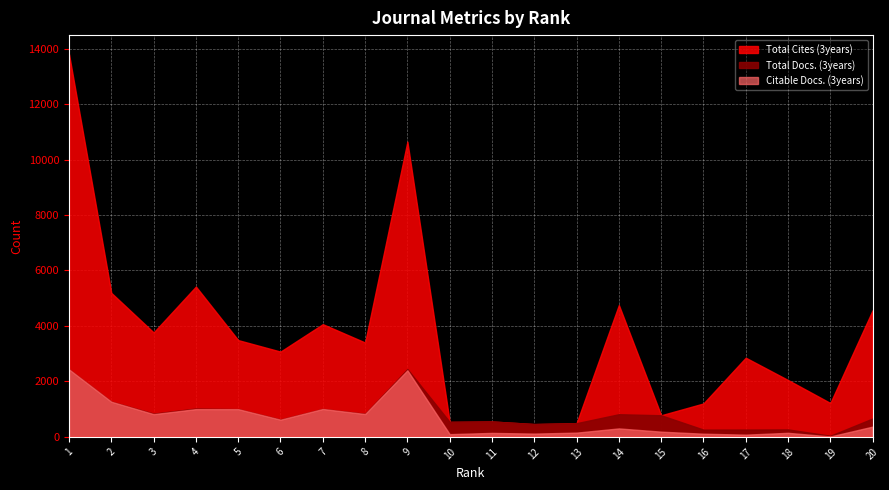

At how many categories does at least one series exceed 458?

20